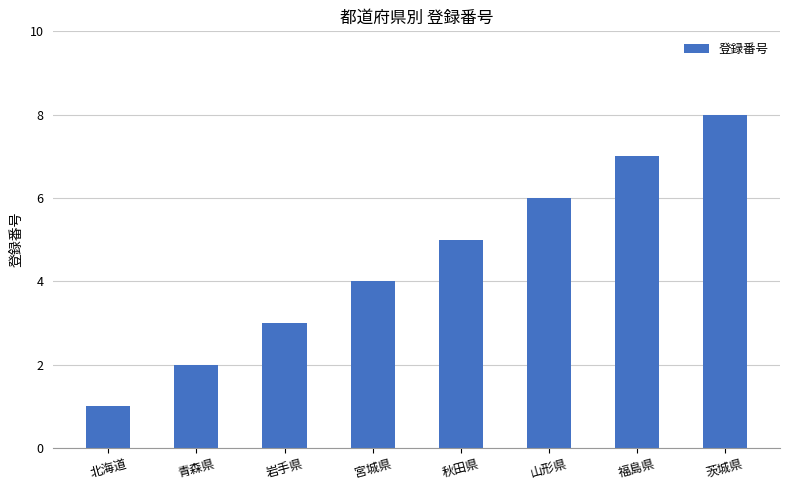

What is the label of the 6th bar from the left?

山形県